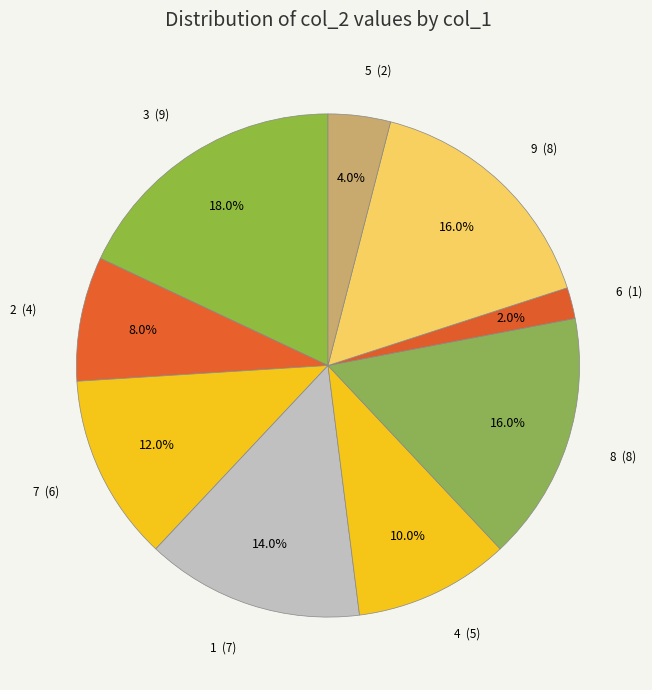

Which category has the biggest portion of the pie?

3